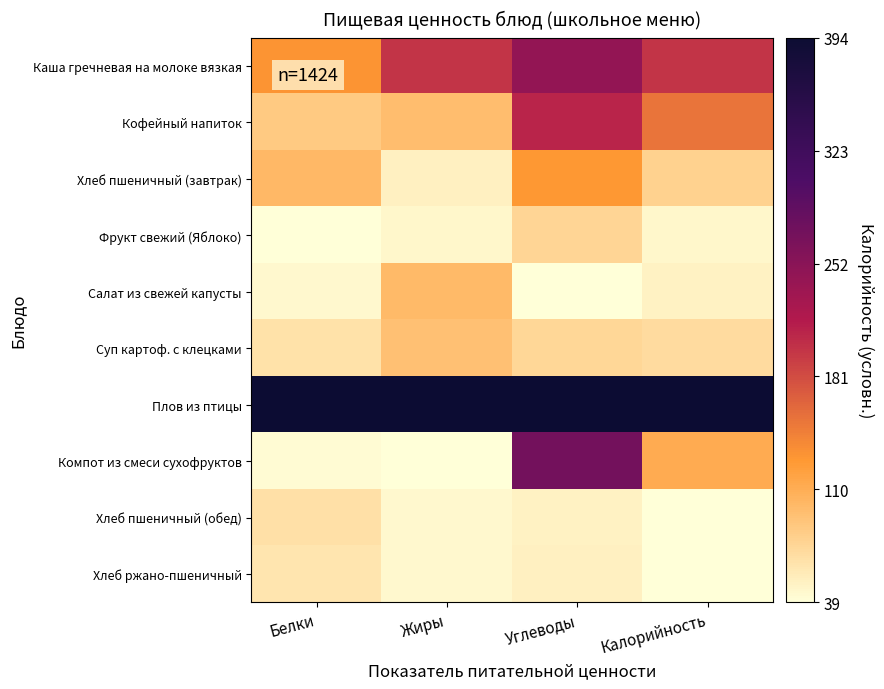

Reading right to left, extract all data points from this chart.

Каша гречневая на молоке вязкая: Калорийность=0.4	Углеводы=0.6	Жиры=0.4	Белки=0.3
Кофейный напиток: Калорийность=0.3	Углеводы=0.5	Жиры=0.2	Белки=0.1
Хлеб пшеничный (завтрак): Калорийность=0.1	Углеводы=0.3	Жиры=0.0	Белки=0.2
Фрукт свежий (Яблоко): Калорийность=0.0	Углеводы=0.1	Жиры=0.0	Белки=0.0
Салат из свежей капусты: Калорийность=0.0	Углеводы=0.0	Жиры=0.2	Белки=0.0
Суп картоф. с клецками: Калорийность=0.1	Углеводы=0.1	Жиры=0.2	Белки=0.1
Плов из птицы: Калорийность=1.0	Углеводы=1.0	Жиры=1.0	Белки=1.0
Компот из смеси сухофруктов: Калорийность=0.2	Углеводы=0.7	Жиры=0.0	Белки=0.0
Хлеб пшеничный (обед): Калорийность=0.0	Углеводы=0.0	Жиры=0.0	Белки=0.1
Хлеб ржано-пшеничный: Калорийность=0.0	Углеводы=0.0	Жиры=0.0	Белки=0.1